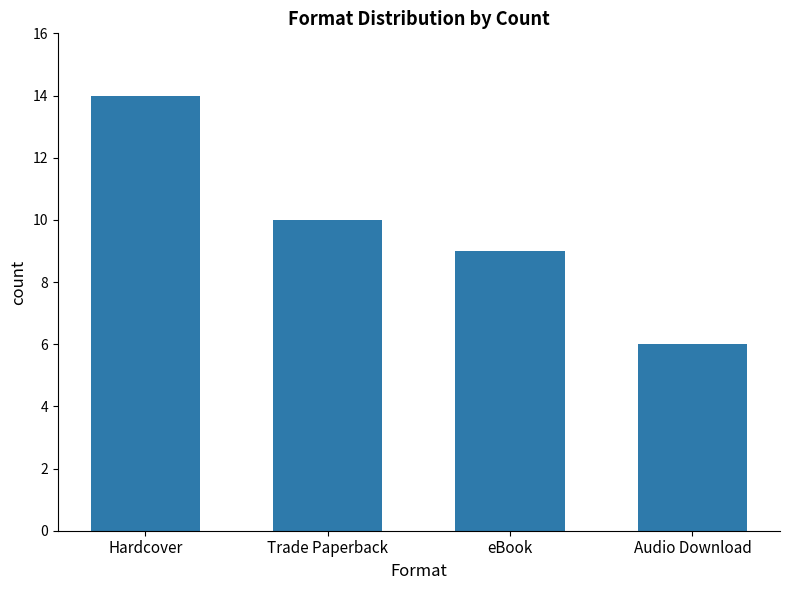

How many values are between 9 and 14?

3